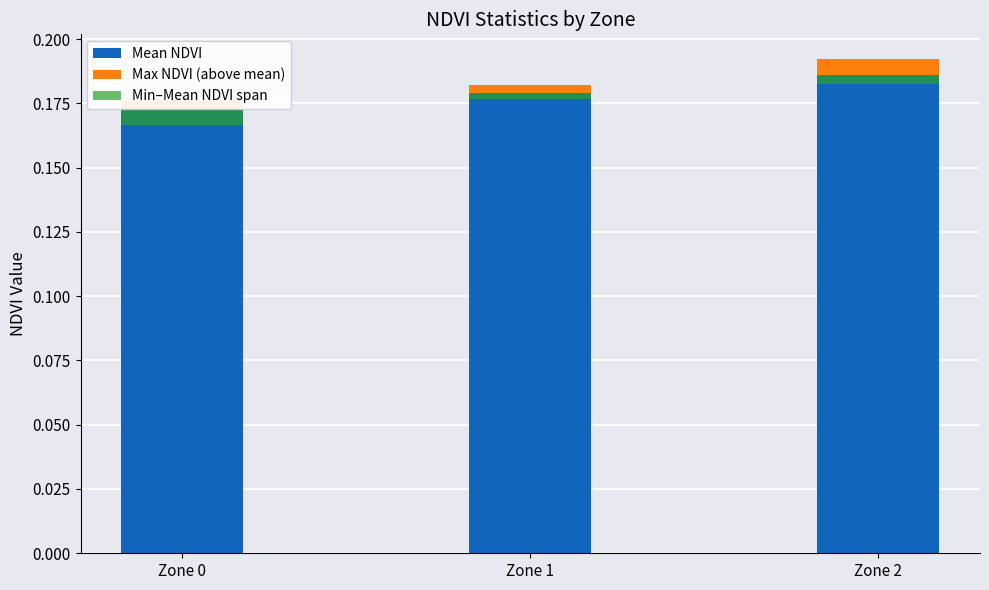

What is the value of the Mean NDVI bar at the 3rd from the left?

0.2